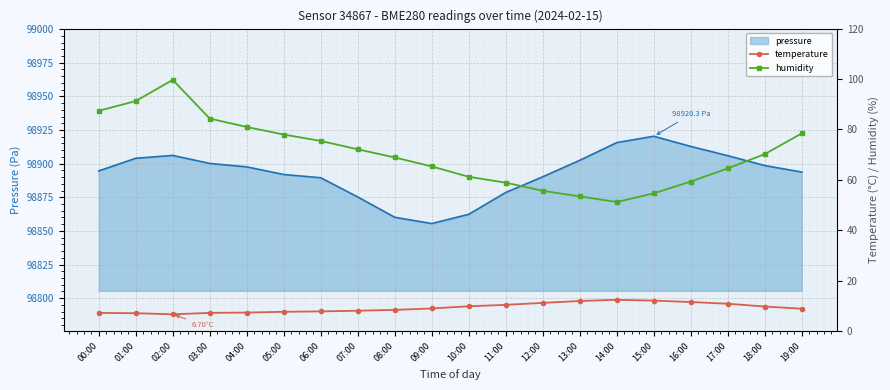

True or false: humidity and temperature intersect in this chart.

False